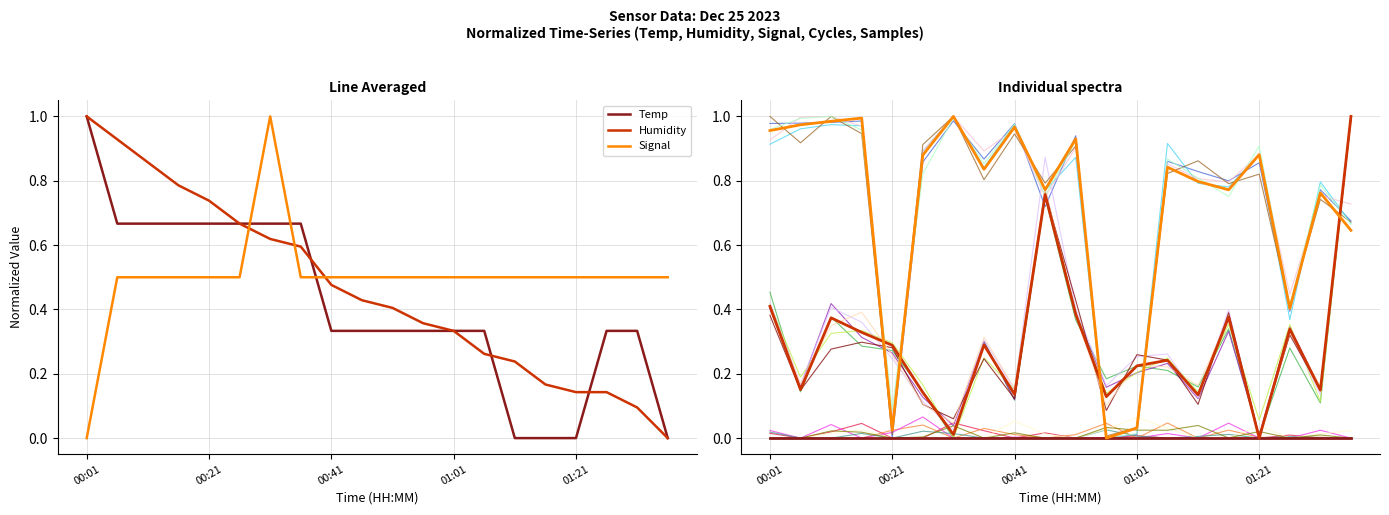

Which category has the highest value across all series?

00:01